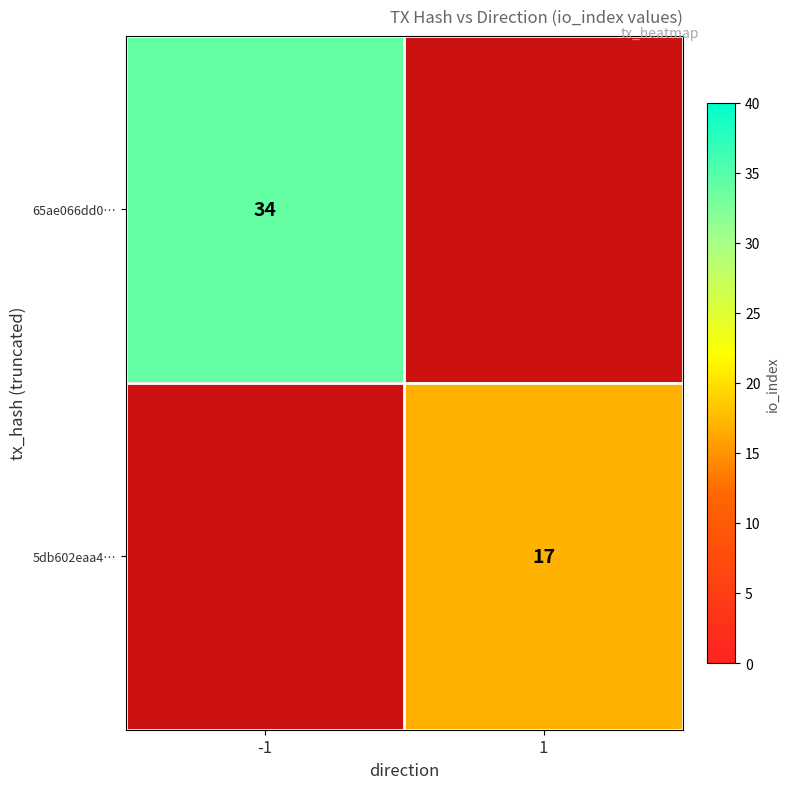

True or false: 65ae066dd0… has a value of 15.4 at -1.

False